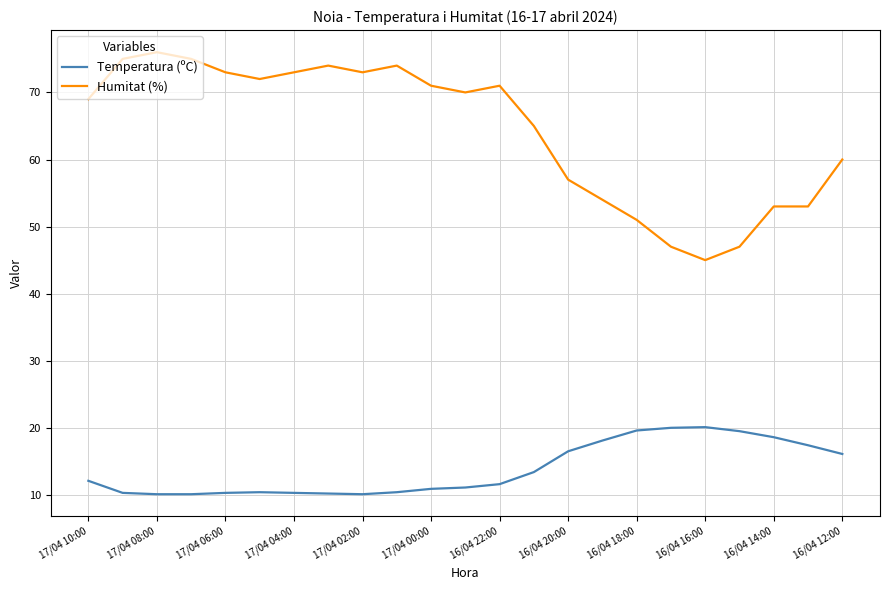

True or false: Humitat (%) and Temperatura (ºC) intersect in this chart.

False